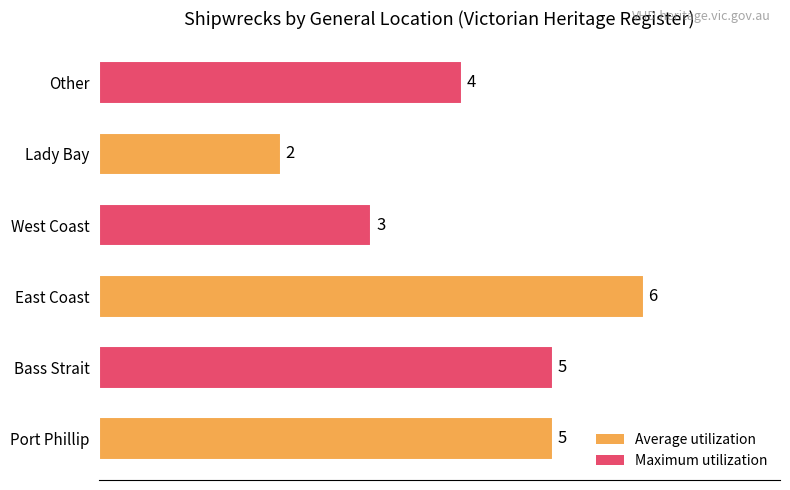

Approximately how many times larger is the value at West Coast compared to Bass Strait?

0.6